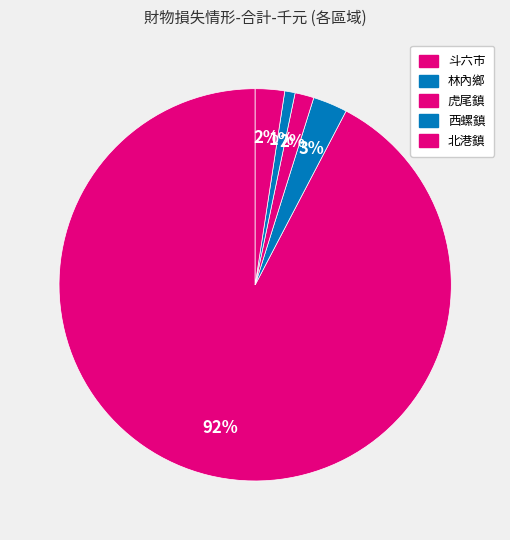

To the nearest percent, what portion does 斗六市 represent?

92%